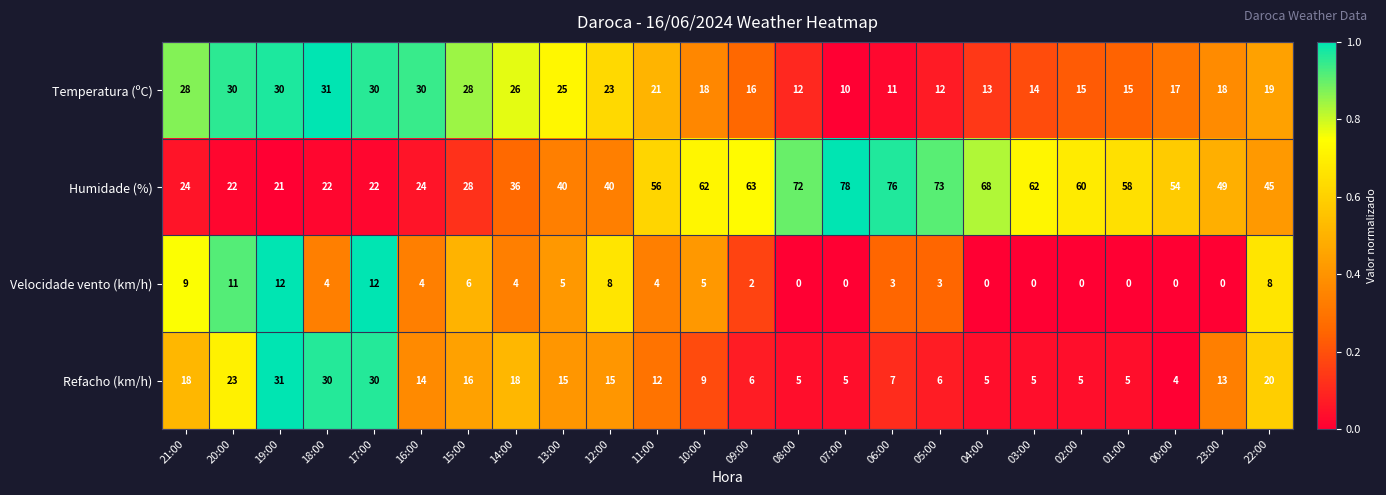

Which series has the largest range (max minus min)?

Humidade (%)